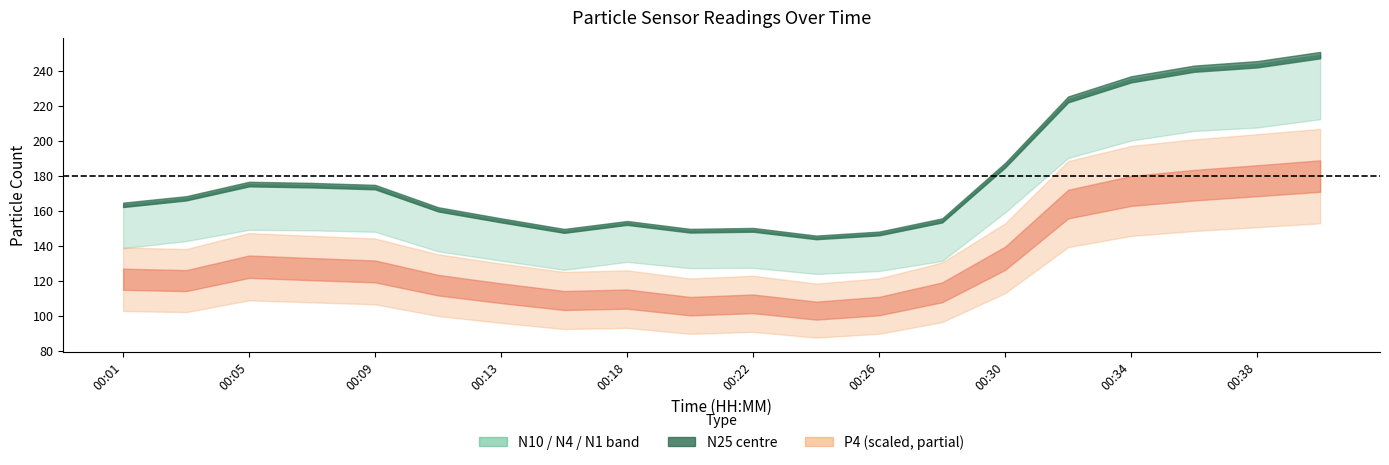

Reading left to right, extract all data points from this chart.

N25: 00:01=163.5	00:03=167.2	00:05=175.4	00:07=174.7	00:09=173.6	00:11=160.9	00:13=154.6	00:16=148.6	00:18=153.2	00:20=148.7	00:22=149.2	00:24=144.9	00:26=147.1	00:28=154.6	00:30=186.2	00:32=223.8	00:34=235.3	00:36=241.3	00:38=243.9	00:40=249.1
N10: 00:01=163.7	00:03=167.3	00:05=175.6	00:07=174.9	00:09=173.8	00:11=161.1	00:13=154.8	00:16=148.8	00:18=153.2	00:20=148.8	00:22=149.3	00:24=145.0	00:26=147.2	00:28=154.8	00:30=186.3	00:32=224.0	00:34=235.5	00:36=241.5	00:38=244.1	00:40=249.3
N4: 00:01=163.7	00:03=167.3	00:05=175.5	00:07=174.8	00:09=173.7	00:11=161.0	00:13=154.7	00:16=148.7	00:18=153.2	00:20=148.8	00:22=149.3	00:24=144.9	00:26=147.2	00:28=154.7	00:30=186.2	00:32=223.9	00:34=235.4	00:36=241.5	00:38=244.0	00:40=249.2
N1: 00:01=162.4	00:03=166.4	00:05=174.3	00:07=173.8	00:09=172.8	00:11=160.0	00:13=153.7	00:16=147.7	00:18=152.5	00:20=148.2	00:22=148.6	00:24=144.3	00:26=146.5	00:28=153.7	00:30=185.4	00:32=222.4	00:34=233.9	00:36=240.1	00:38=242.5	00:40=247.8
N05: 00:01=138.7	00:03=142.8	00:05=149.2	00:07=148.9	00:09=148.1	00:11=136.9	00:13=131.6	00:16=126.4	00:18=130.9	00:20=127.3	00:22=127.5	00:24=124.0	00:26=125.7	00:28=131.4	00:30=159.2	00:32=190.3	00:34=200.3	00:36=205.7	00:38=207.7	00:40=212.5
P4: 00:01=22.8	00:03=22.6	00:05=24.1	00:07=23.9	00:09=23.6	00:11=22.1	00:13=21.3	00:16=20.5	00:18=20.6	00:20=19.9	00:22=20.1	00:24=19.4	00:26=19.9	00:28=21.4	00:30=25.1	00:32=30.9	00:34=32.3	00:36=32.9	00:38=33.4	00:40=33.9